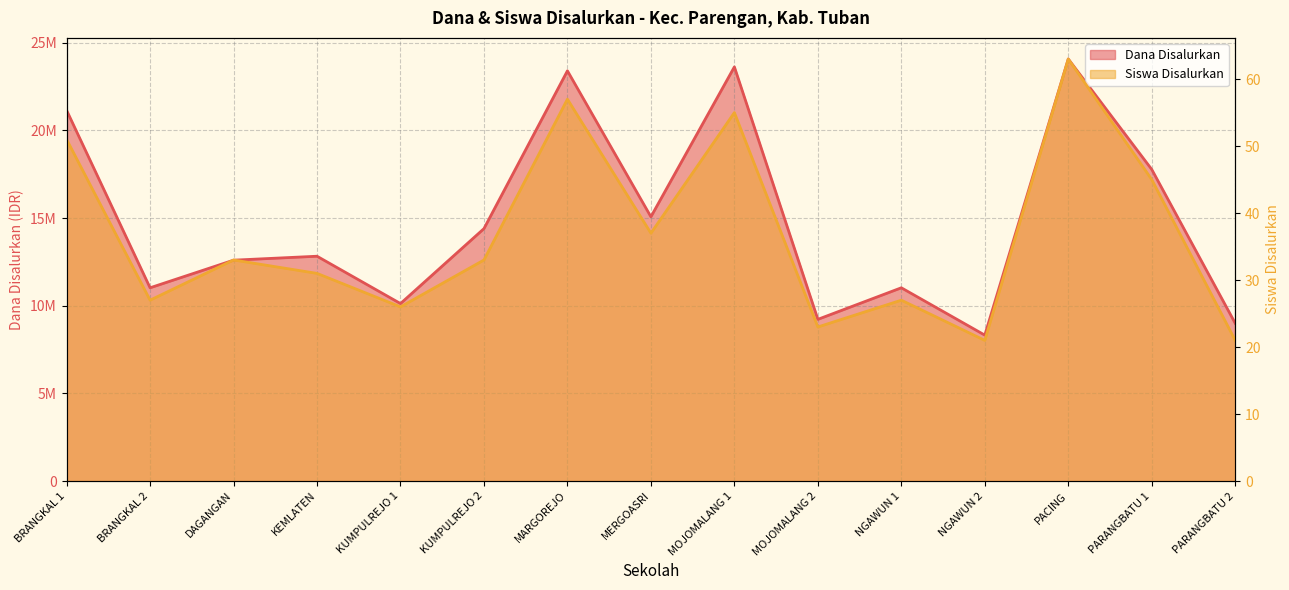

Where is Dana Disalurkan nearest to the value 16200000?

MERGOASRI